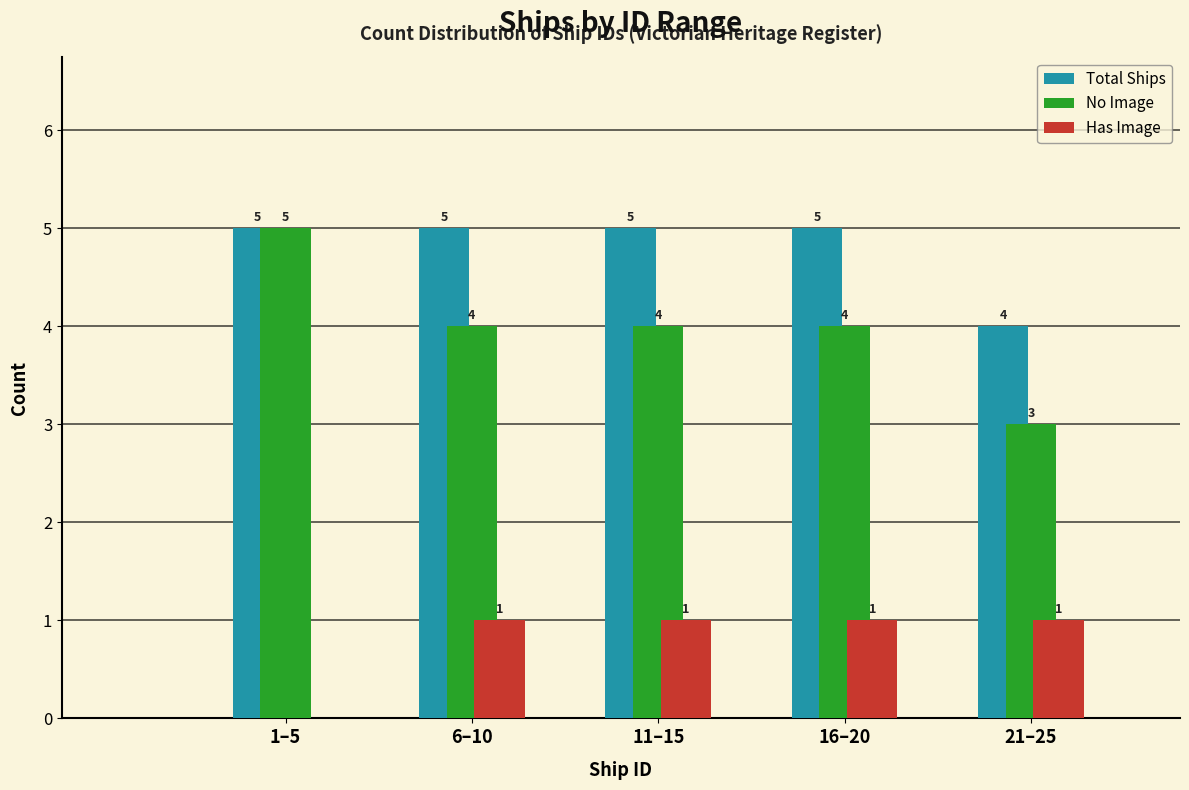

Reading left to right, transcribe all the data shown in this chart.

Total Ships: 1–5=5	6–10=5	11–15=5	16–20=5	21–25=4
No Image: 1–5=5	6–10=4	11–15=4	16–20=4	21–25=3
Has Image: 1–5=0	6–10=1	11–15=1	16–20=1	21–25=1